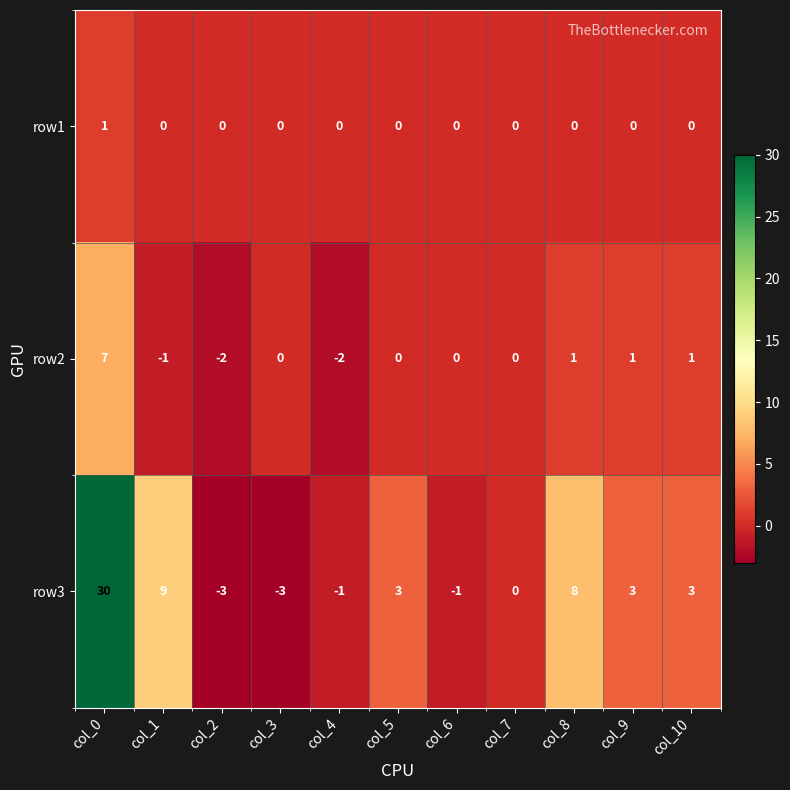

What is the total value across all series at col_9?

4